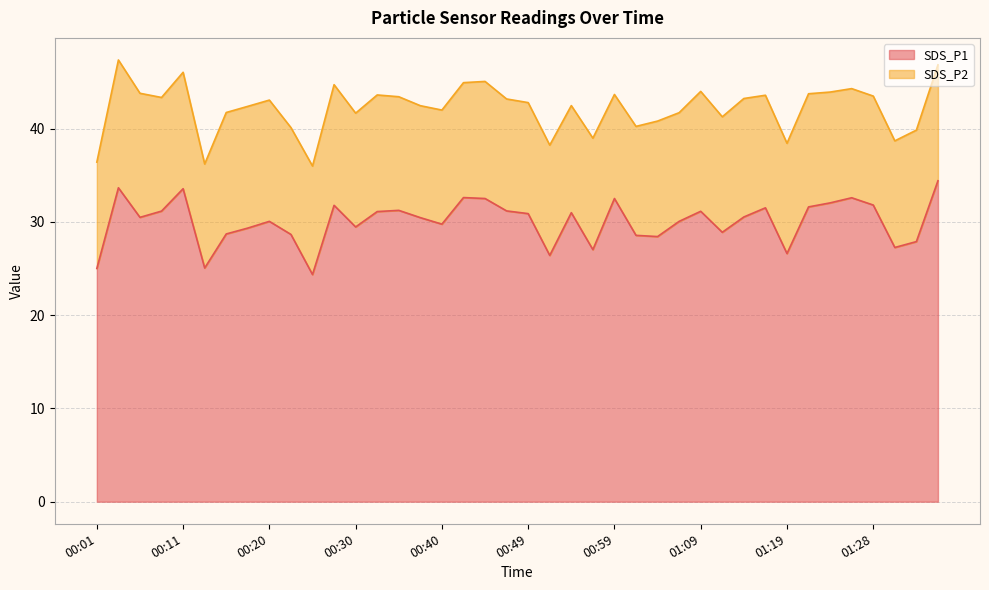

What is the change in value from 00:08 to 01:33?

-3.3